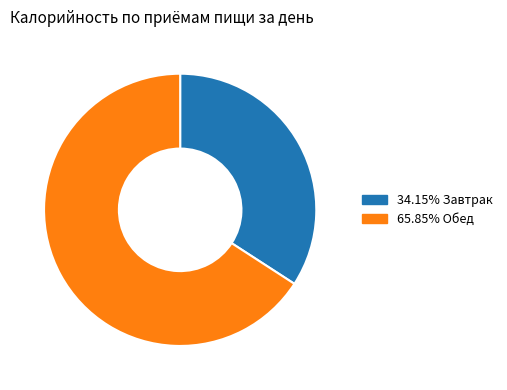

Is the sum of 65.85% Обед and 34.15% Завтрак greater than half?

Yes